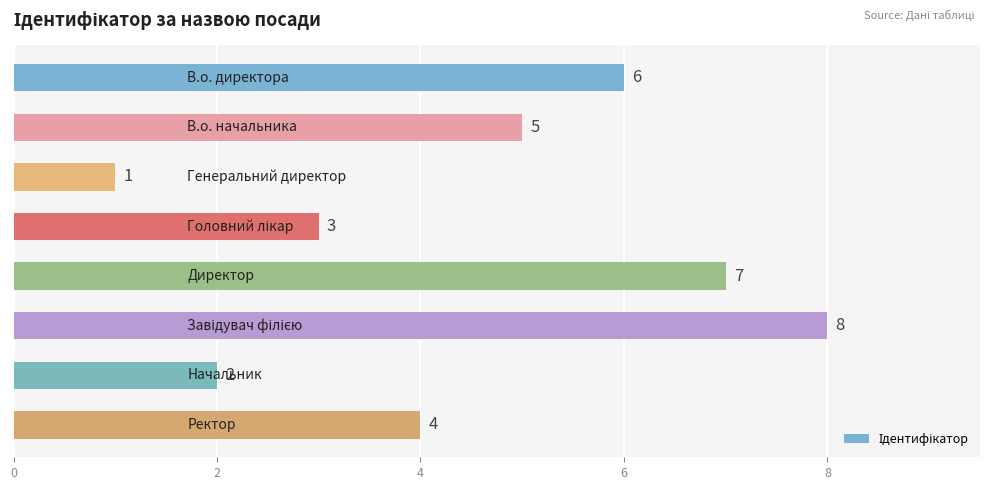

Count the values in the range 3 to 7.

5